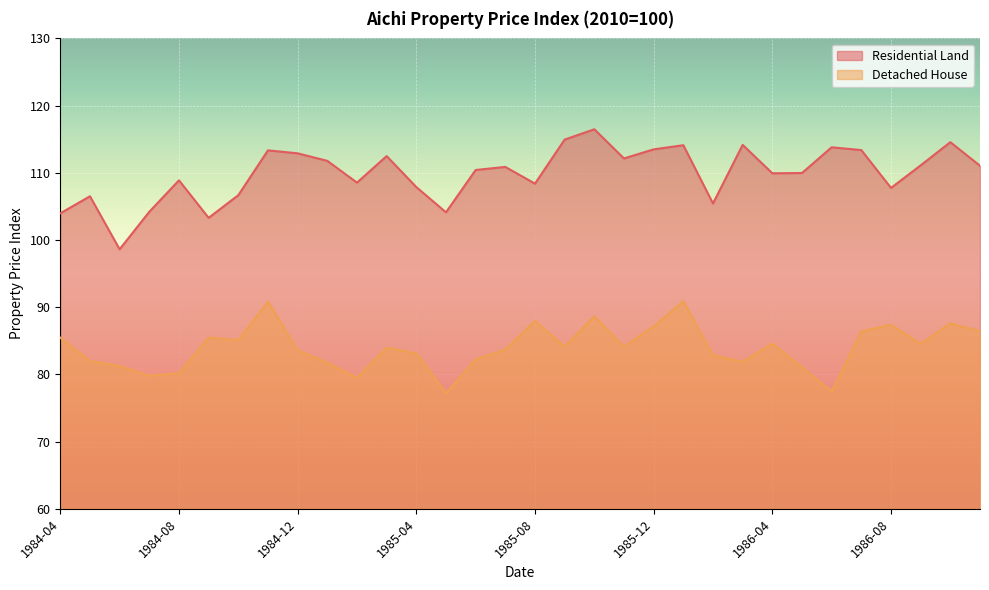

What is the smallest value displayed?

77.2